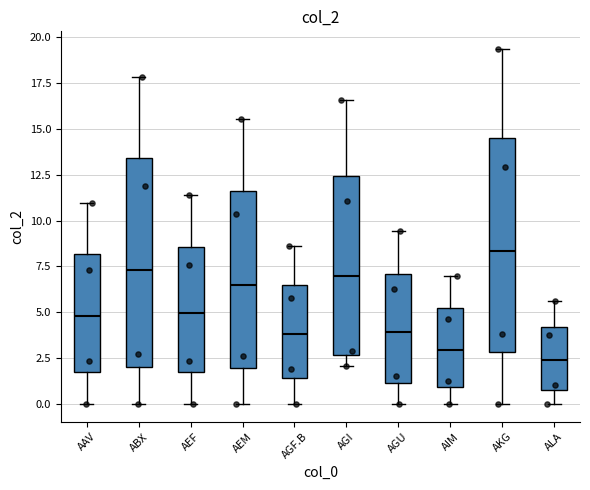

Which box's median line is the highest?

AKG